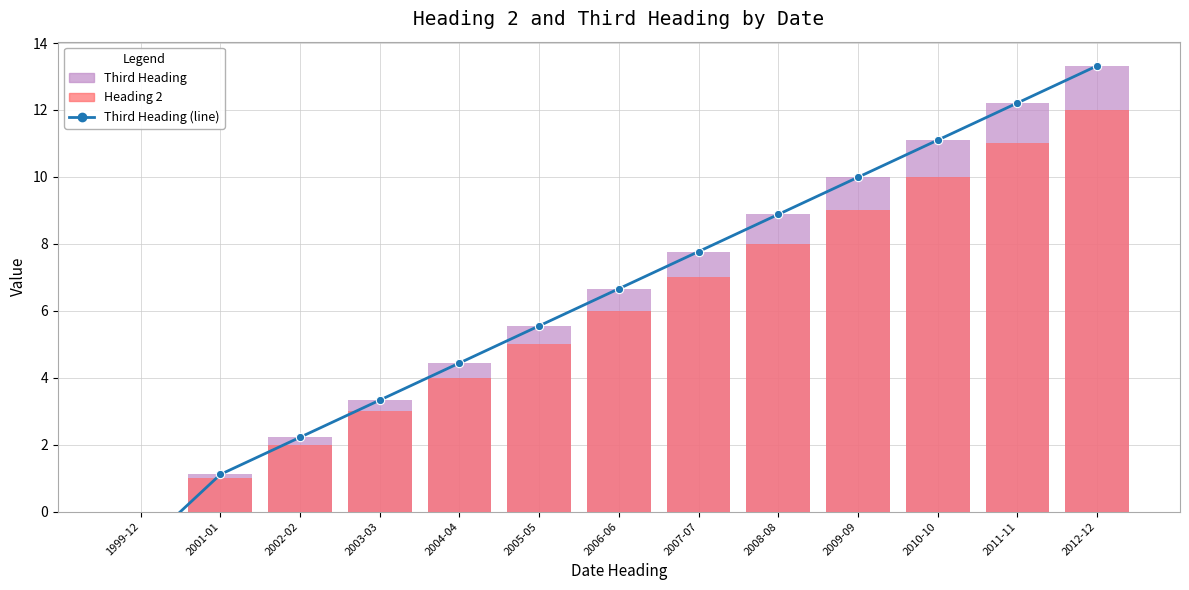

Reading right to left, transcribe all the data shown in this chart.

Third Heading (line): 13.3	12.2	11.1	10.0	8.9	7.8	6.7	5.5	4.4	3.3	2.2	1.1	-1.1
Third Heading: 13.3	12.2	11.1	10.0	8.9	7.8	6.7	5.5	4.4	3.3	2.2	1.1	0.0
Heading 2: 12.0	11.0	10.0	9.0	8.0	7.0	6.0	5.0	4.0	3.0	2.0	1.0	0.0